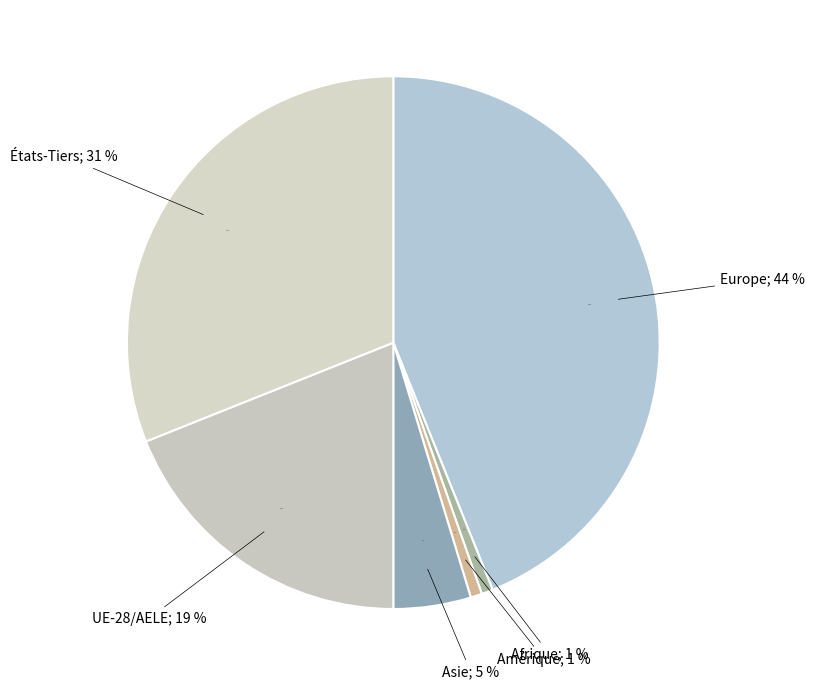

True or false: Europe accounts for 44% of the total.

True